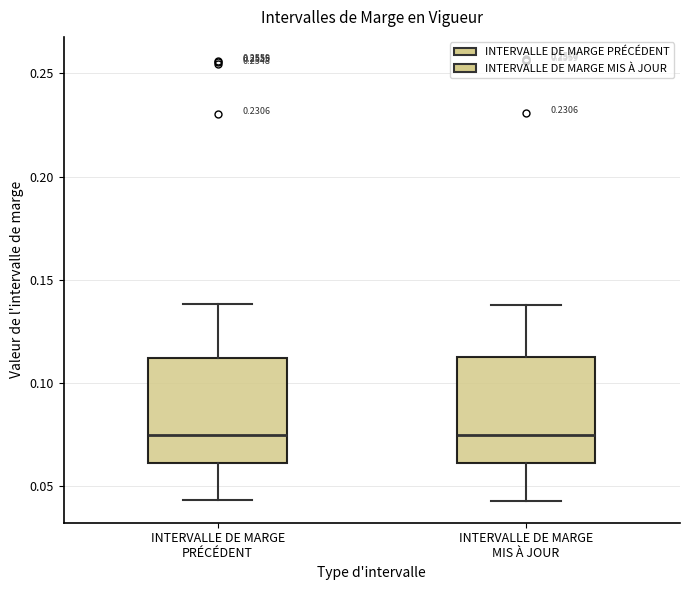

Reading left to right, read every box against the y-axis: the position of its median line, the range the box covers, and the ends of its whiskers. The values are not printed on the chart, so give them approximately, as read against the axis.

INTERVALLE DE MARGE PRÉCÉDENT: median 0.075, box 0.060 to 0.110, whiskers 0.045 to 0.140
INTERVALLE DE MARGE MIS À JOUR: median 0.075, box 0.060 to 0.110, whiskers 0.045 to 0.140